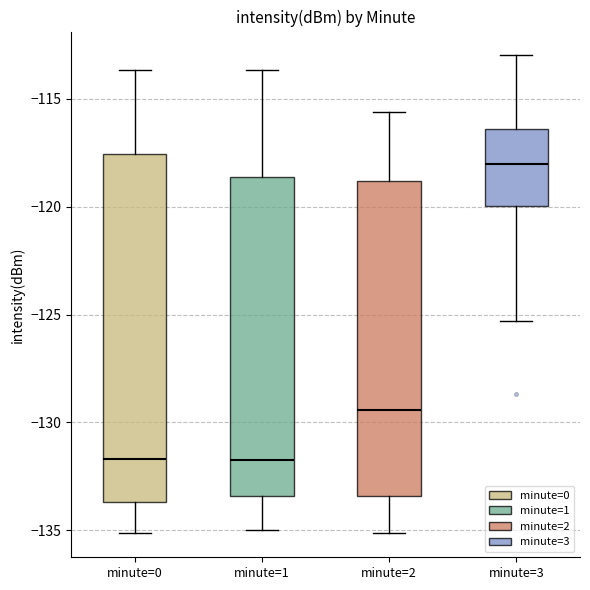

Which box is the tallest, from its lower edge to its upper edge?

minute=0